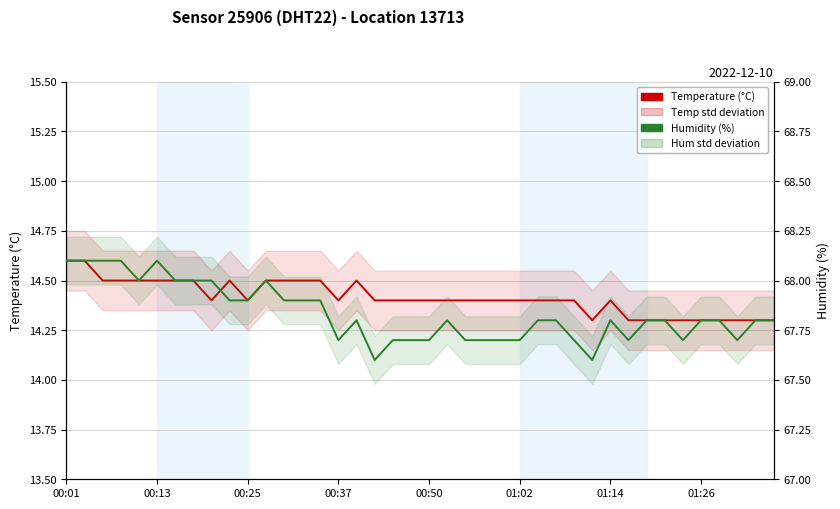

What is the sum of the Humidity (%) values at 13 and 19?

135.6